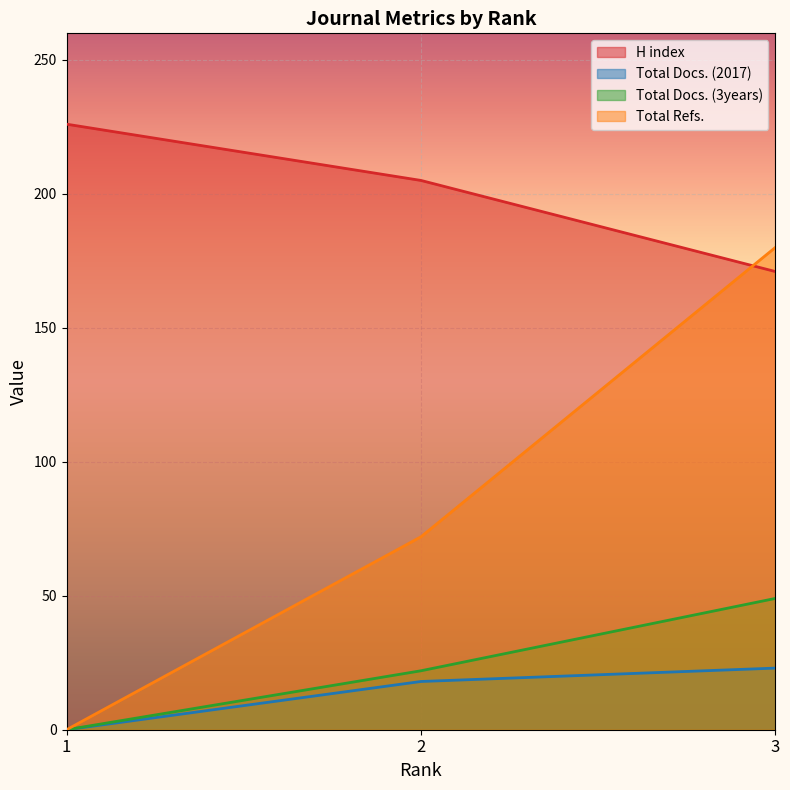

Is the value of Total Docs. (2017) at 1 greater than the value of Total Docs. (3years) at 3?

No